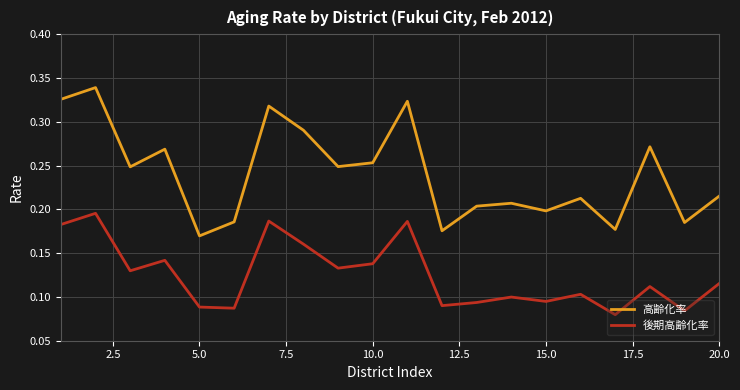

True or false: 後期高齢化率 and 高齢化率 cross at least once.

False